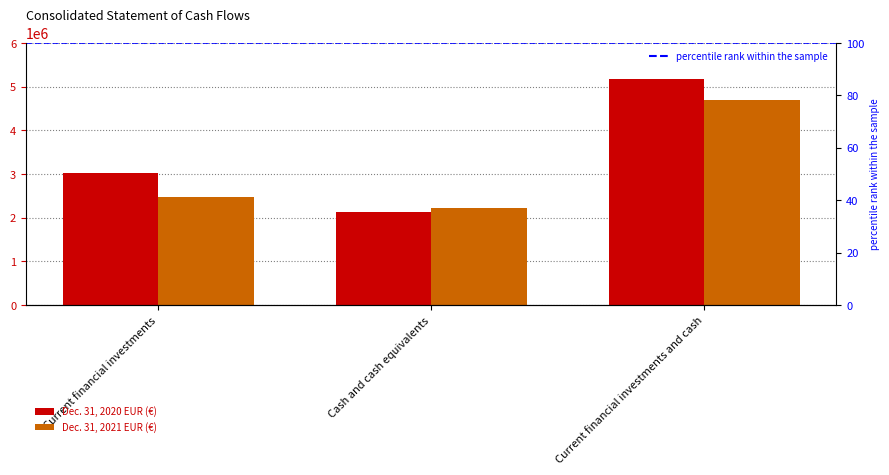

At which label is Dec. 31, 2020 EUR closest to 3652268?

Current financial investments